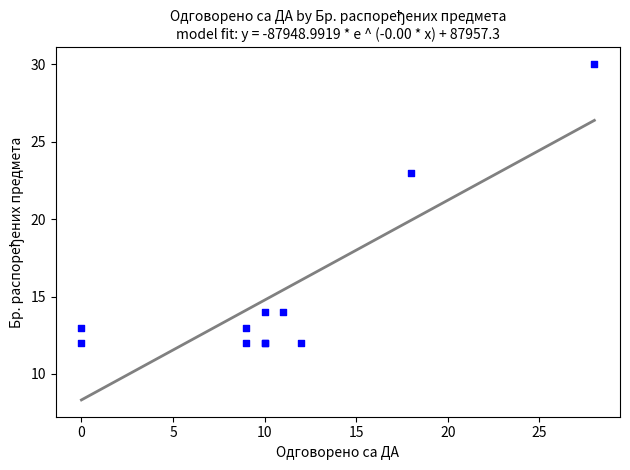

What Y value in the scatter plot is closest to 21?

23